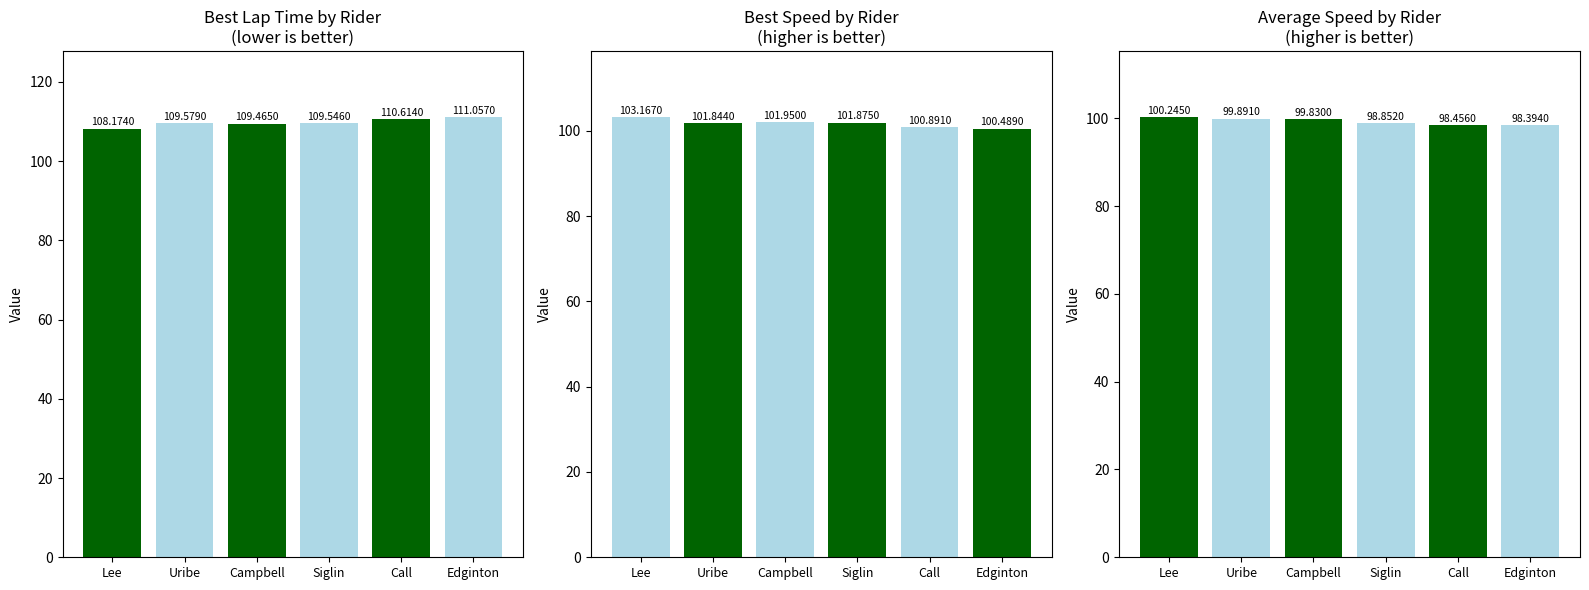

What is the difference between the maximum and second lowest values in the Best Lap time series?

1.6